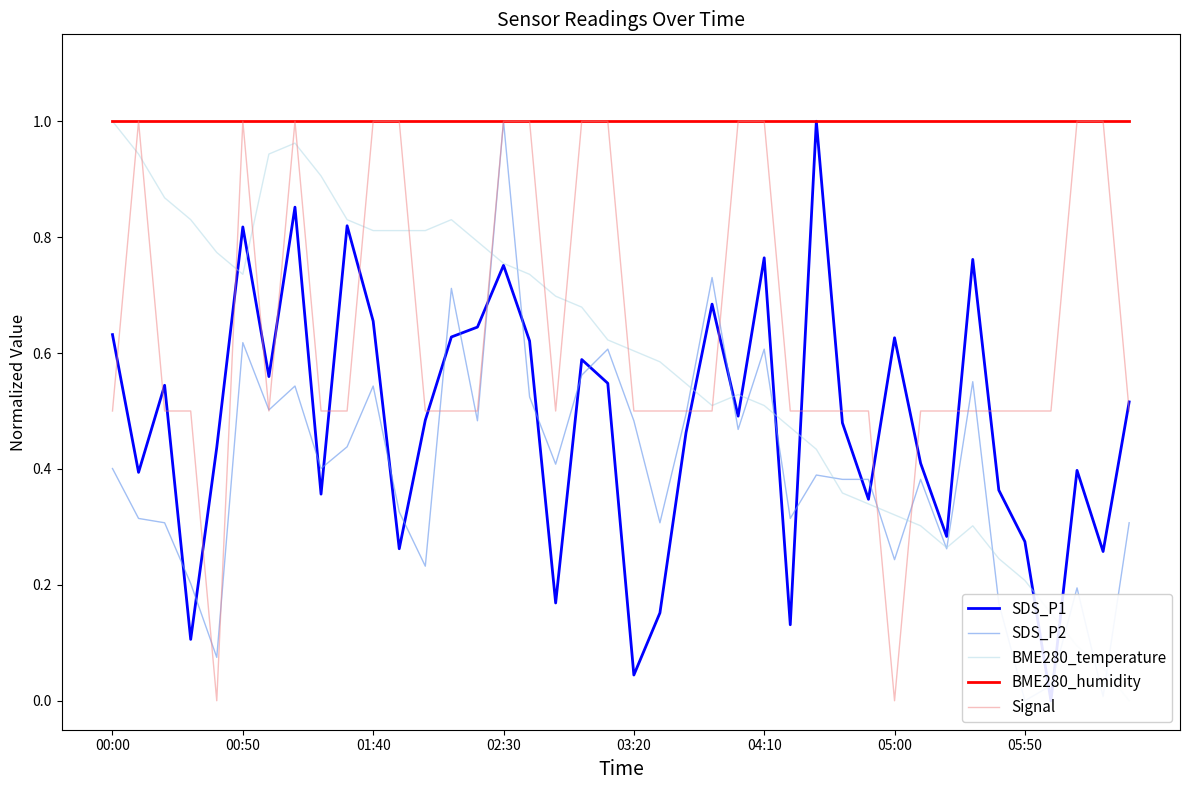

What is the maximum value for Signal?

1.0